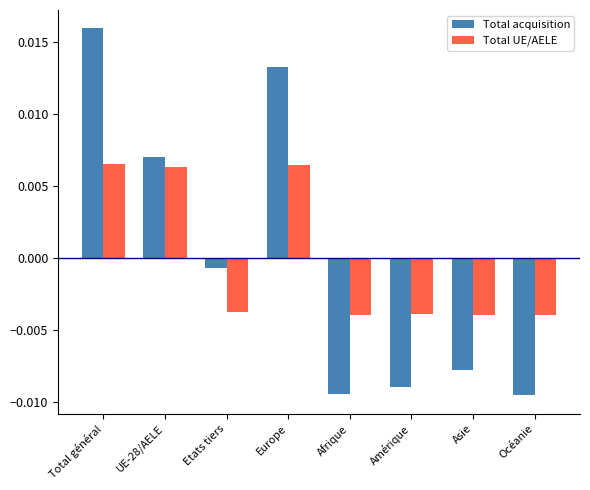

What is the label of the 5th bar from the left?

Afrique